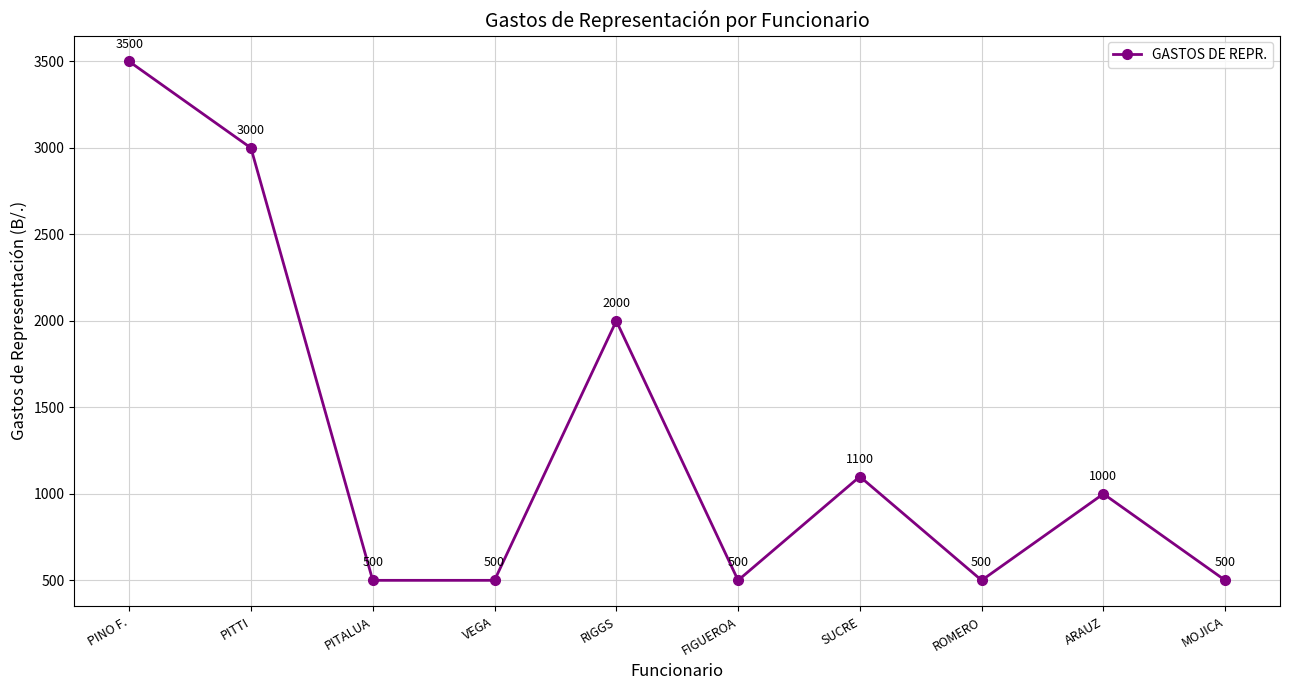

Reading right to left, list all the values displayed in this chart.

500	1000	500	1100	500	2000	500	500	3000	3500